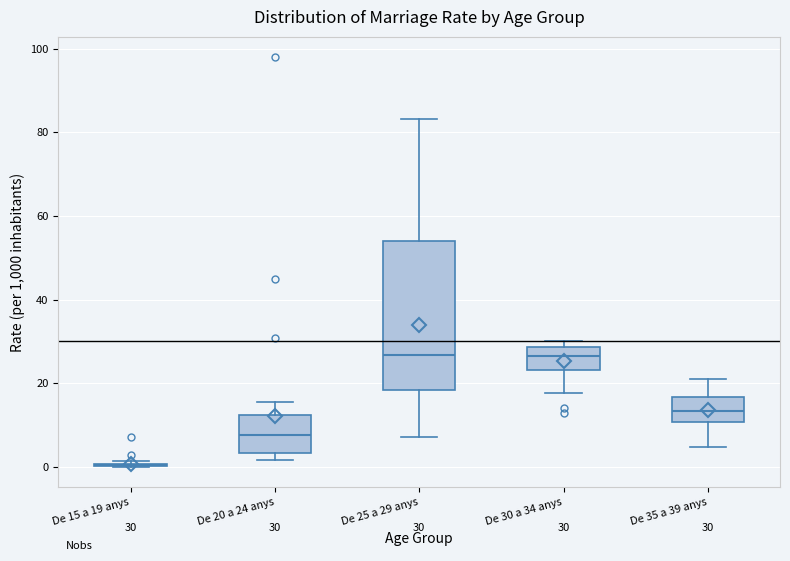

Which box is the tallest, from its lower edge to its upper edge?

De 25 a 29 anys